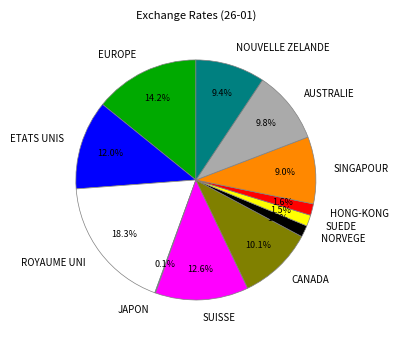

Do NOUVELLE ZELANDE and SUEDE together represent more than half of the pie?

No